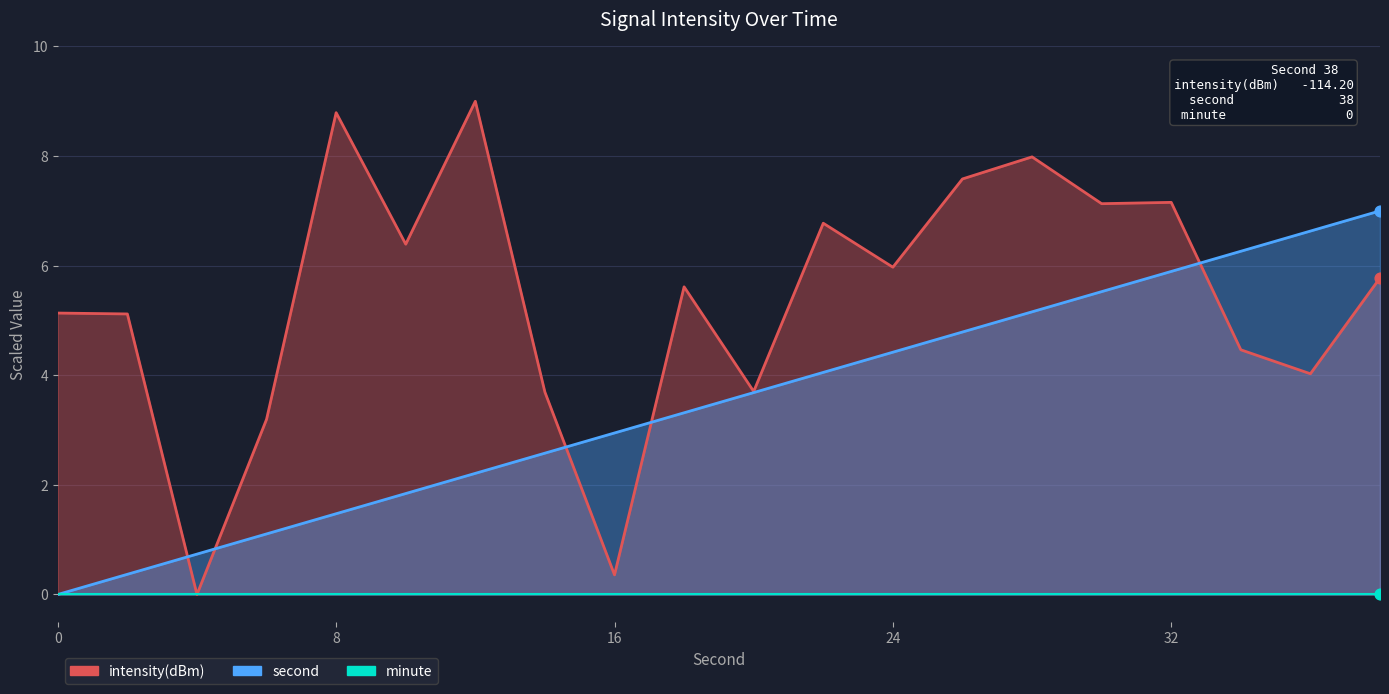

At how many categories does at least one series exceed 2?

19